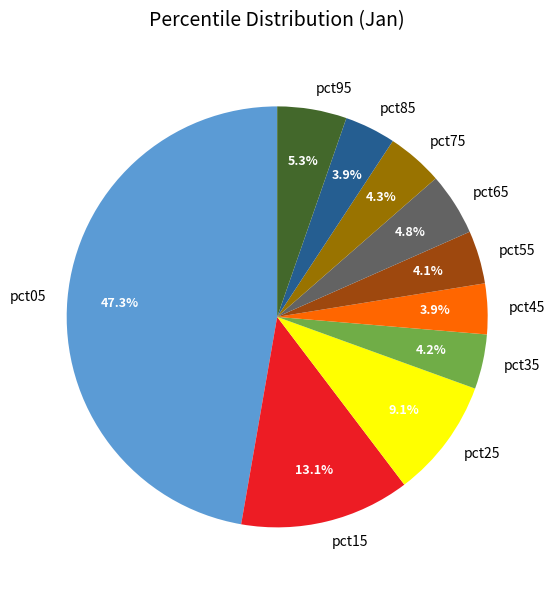

Between pct85 and pct05, which is larger?

pct05